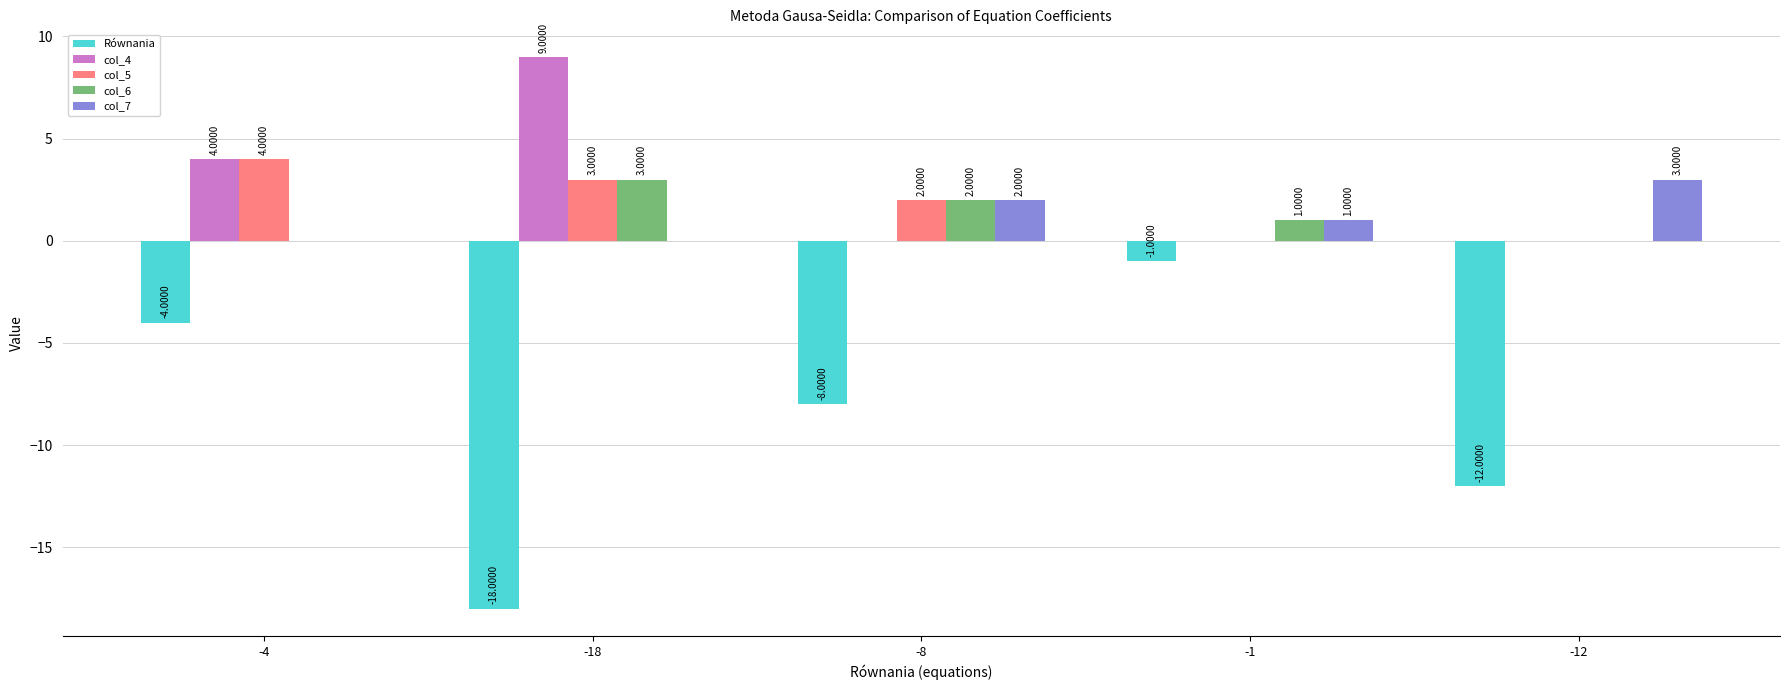

Which series has the largest total across all categories?

col_4